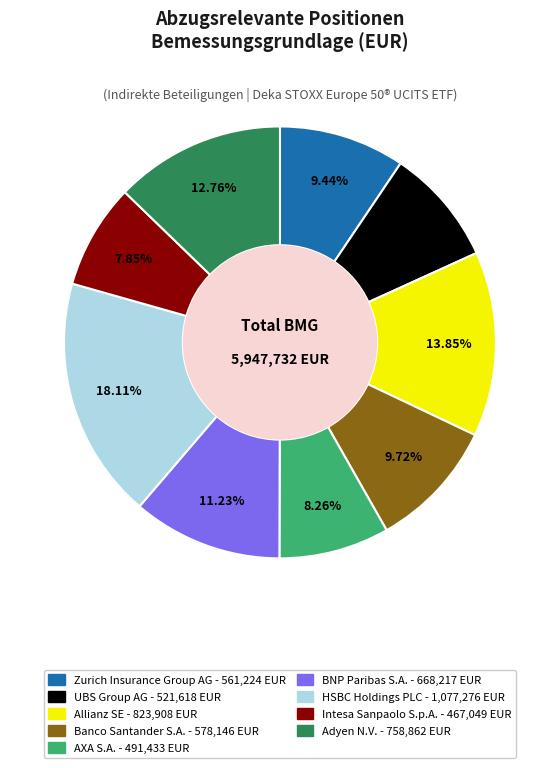

True or false: Intesa Sanpaolo S.p.A. accounts for 1% of the total.

False